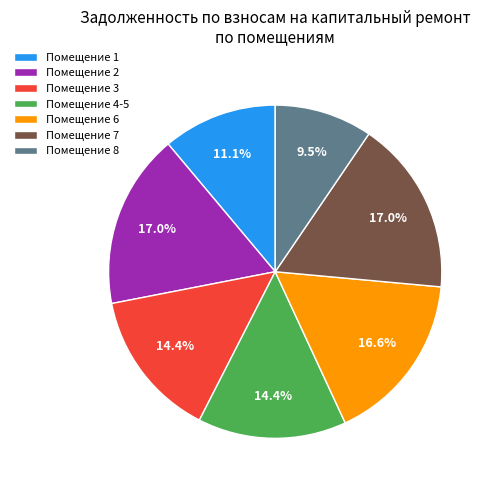

Does Помещение 3 represent more than half of the total?

No